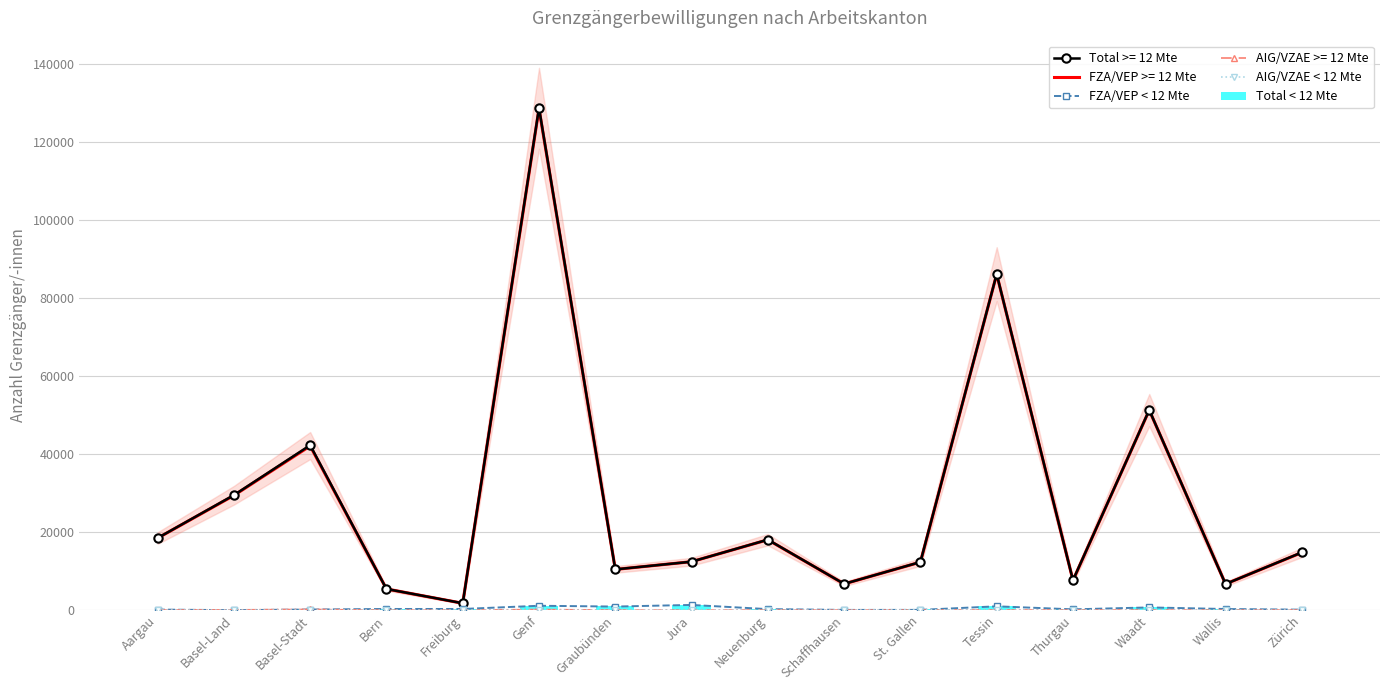

Rank the categories by Total < 12 Mte value from highest to lowest.

Jura, Genf, Tessin, Graubünden, Waadt, Bern, Freiburg, Wallis, Neuenburg, Thurgau, St. Gallen, Basel-Stadt, Aargau, Zürich, Schaffhausen, Basel-Land